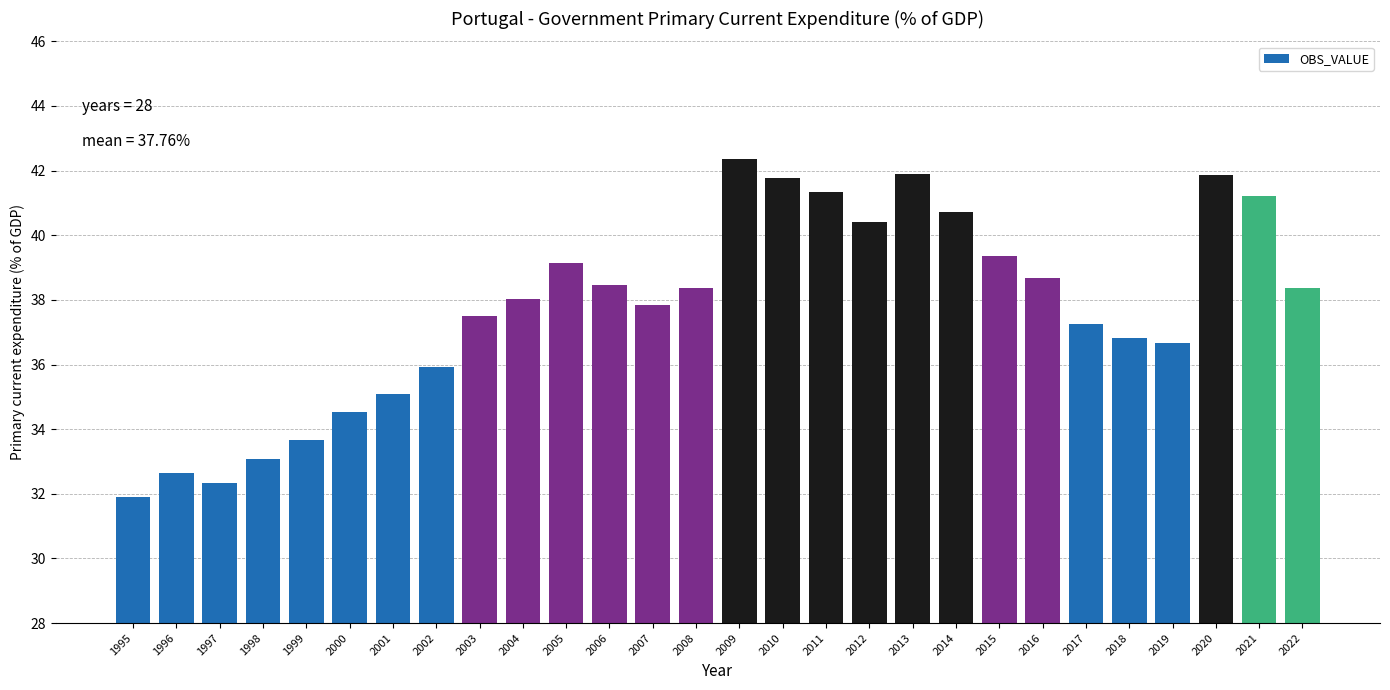

Reading left to right, extract all data points from this chart.

31.9	32.7	32.3	33.1	33.7	34.5	35.1	35.9	37.5	38.0	39.2	38.5	37.8	38.4	42.4	41.8	41.3	40.4	41.9	40.7	39.4	38.7	37.2	36.8	36.7	41.9	41.2	38.4